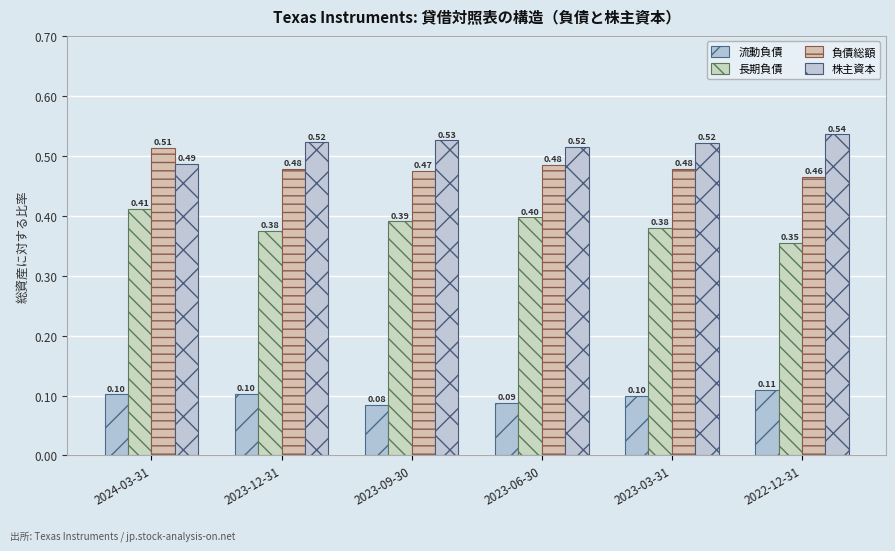

True or false: 流動負債 has a value of 0.1 at 2023-06-30.

False